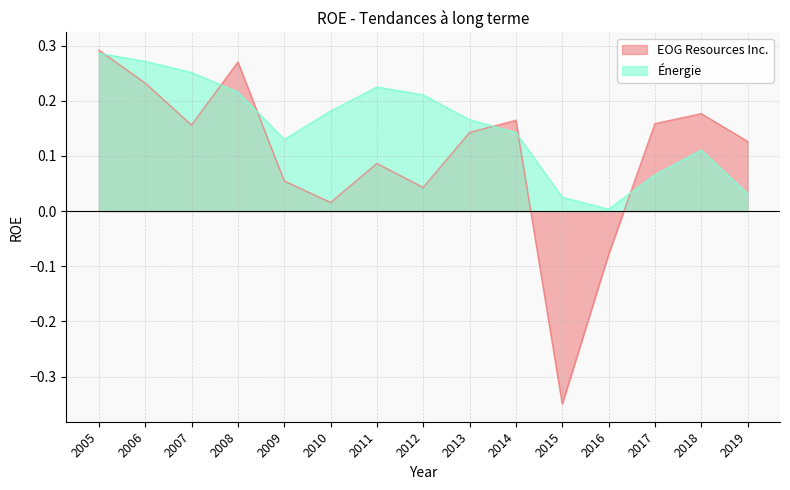

Does the chart have visible grid lines?

Yes